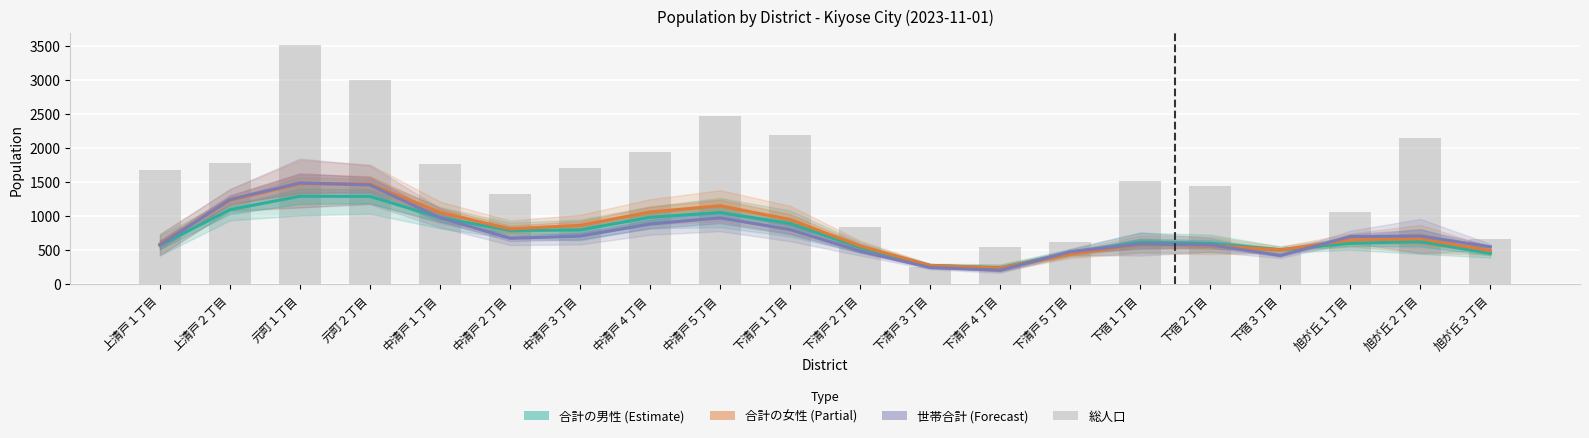

Rank the series at 旭が丘２丁目 from highest to lowest value.

総人口, 世帯合計, 合計の女性, 合計の男性